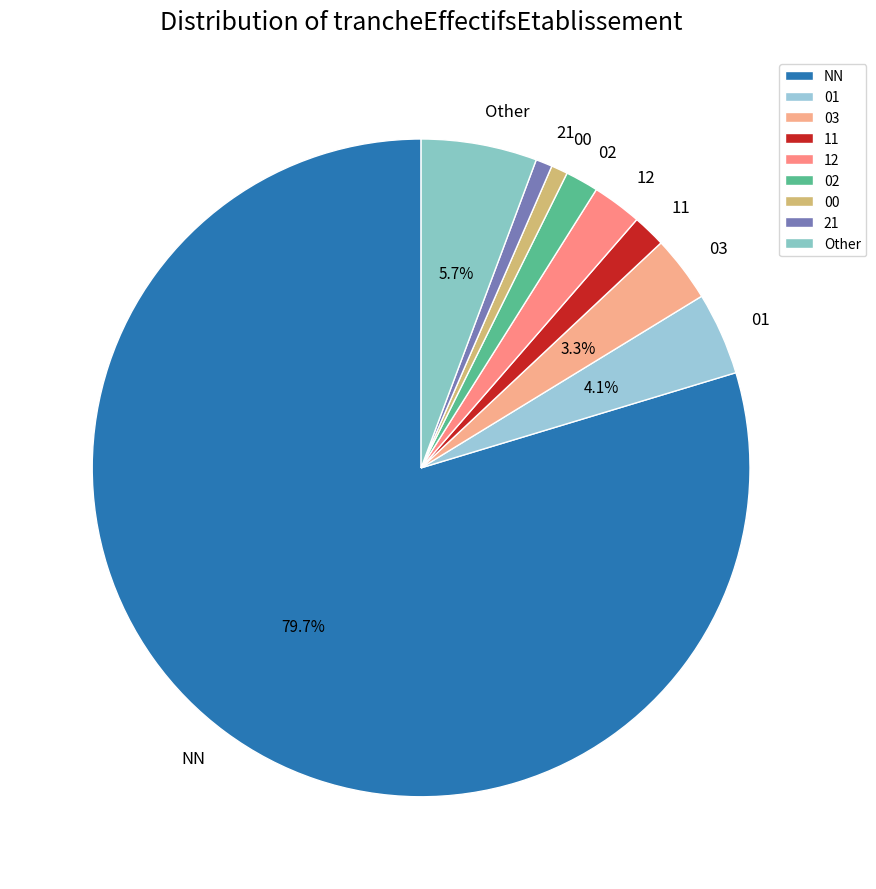

True or false: NN accounts for 72% of the total.

False